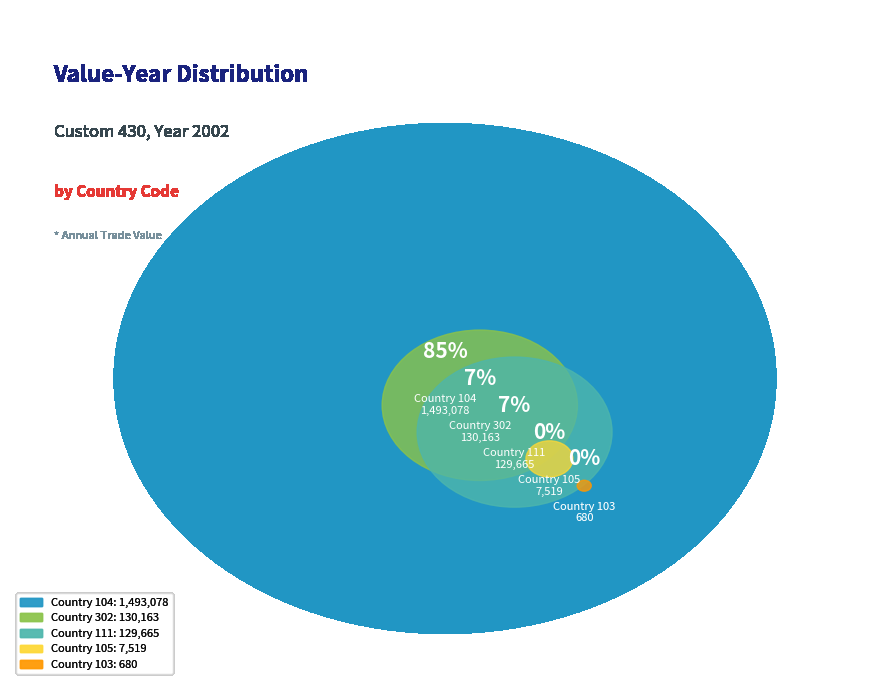

To the nearest percent, what is the difference between the largest and smallest slice percentages?

85%